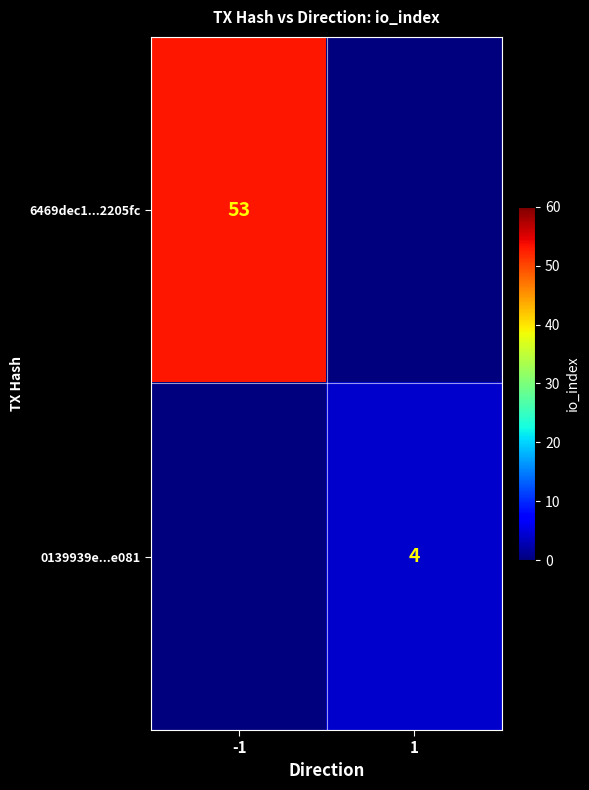

Is it true that 0139939e...e081 equals 3 at 1?

False